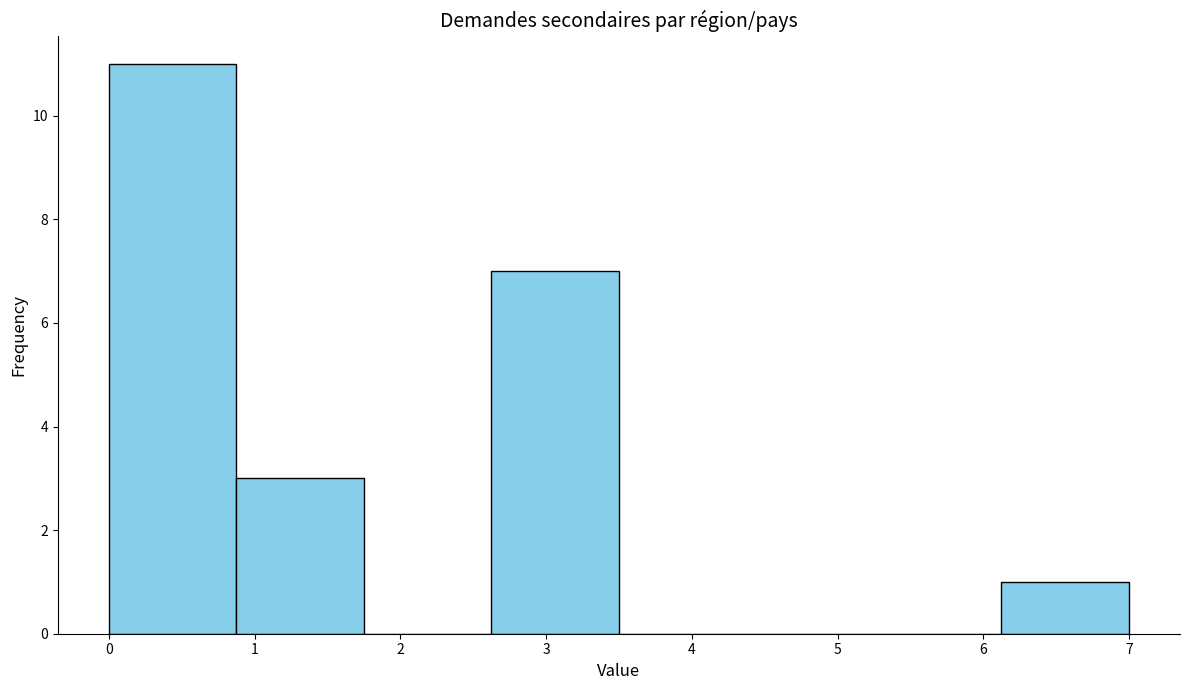

Reading left to right, list every bar in this chart as the range it spans on the x-axis followed by its height. Neither the bar edges nor the heights are printed on the chart, so give them approximately, as read against the axes.

0.0 to 0.9: 11
0.9 to 1.8: 3
1.8 to 2.6: 0
2.6 to 3.5: 7
3.5 to 4.4: 0
4.4 to 5.3: 0
5.3 to 6.1: 0
6.1 to 7.0: 1